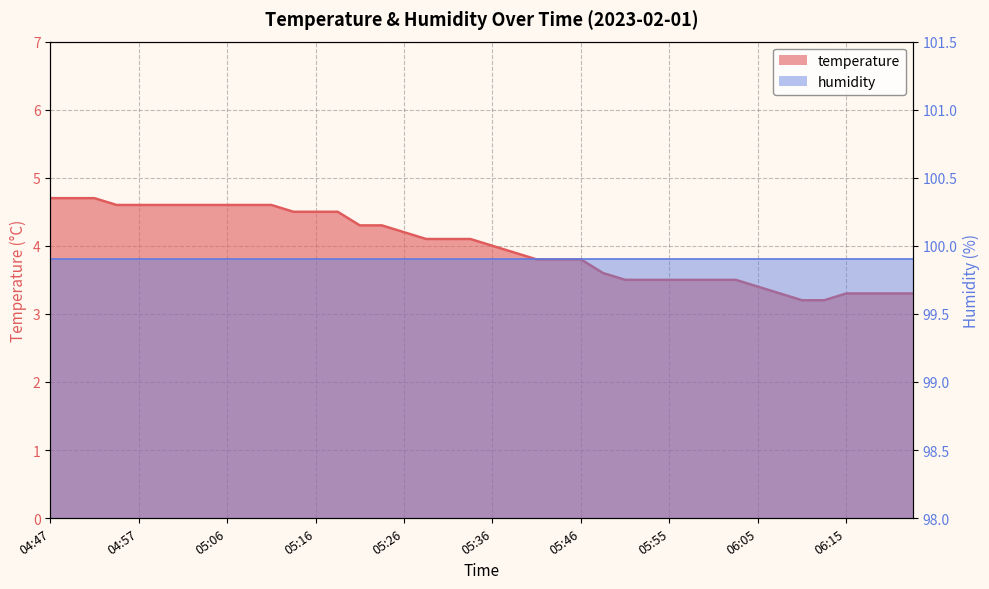

What is the sum of all values?

159.7